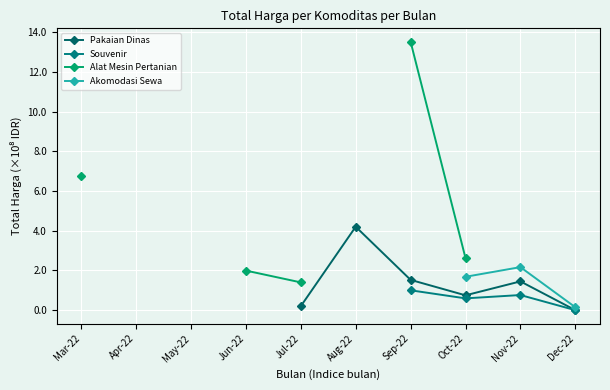

What is the label of the 6th point from the left?

Aug-22